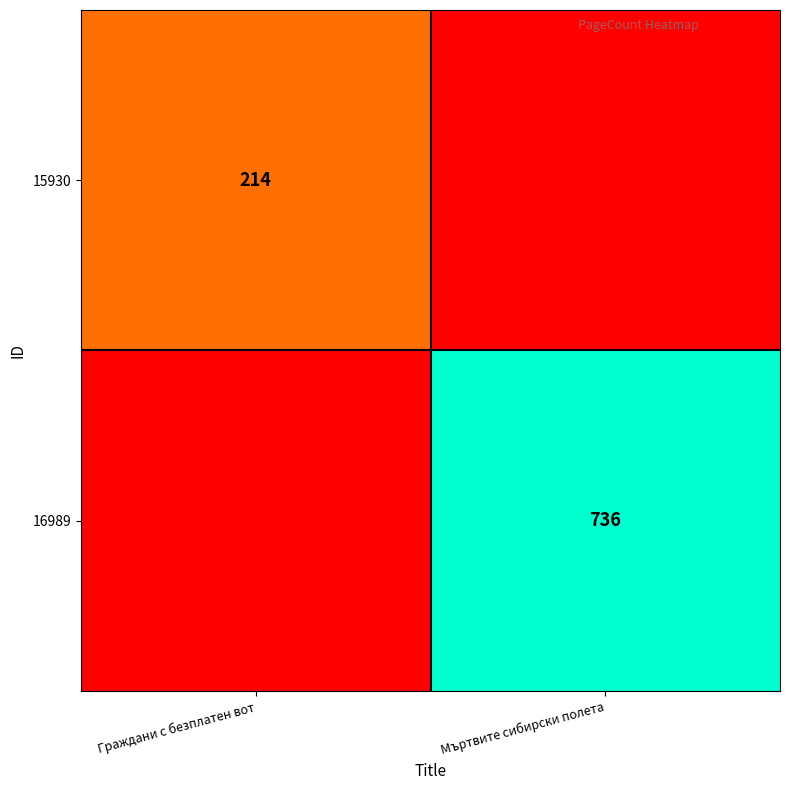

Is the value of 15930 at Граждани с безплатен вот greater than the value of 16989 at Мъртвите сибирски полета?

No